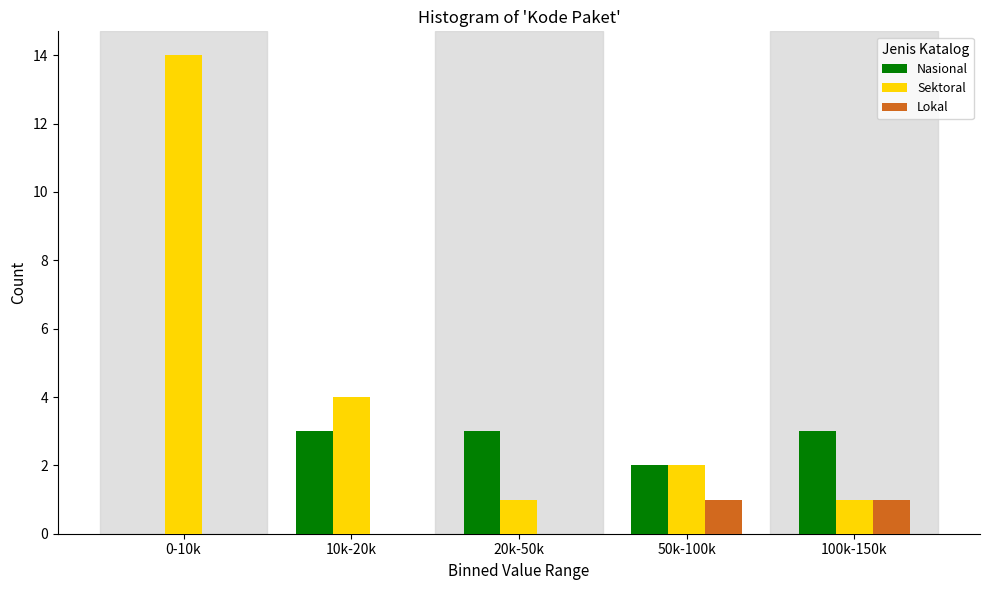

Reading right to left, extract all data points from this chart.

Nasional: 100k-150k=3	50k-100k=2	20k-50k=3	10k-20k=3	0-10k=0
Sektoral: 100k-150k=1	50k-100k=2	20k-50k=1	10k-20k=4	0-10k=14
Lokal: 100k-150k=1	50k-100k=1	20k-50k=0	10k-20k=0	0-10k=0